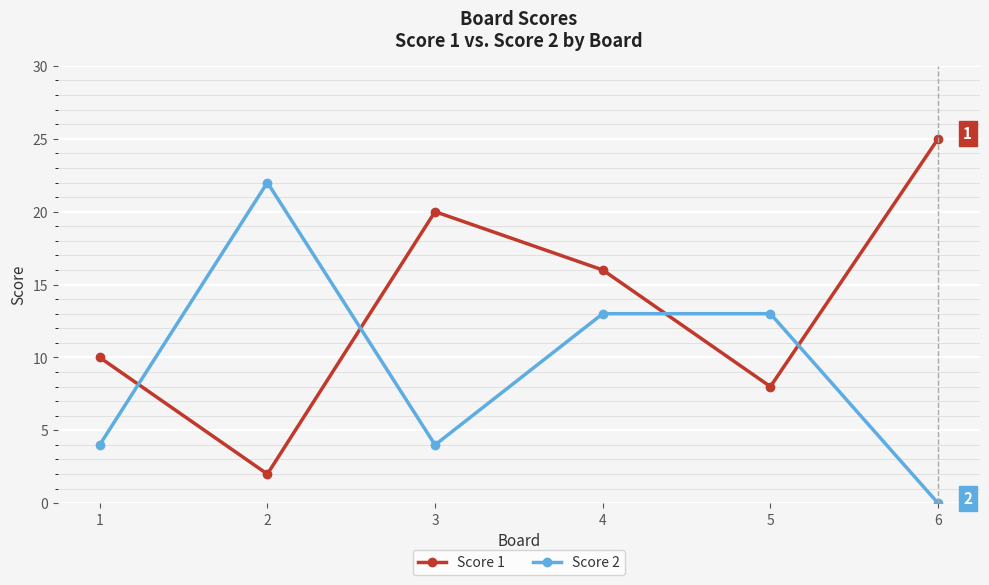

What is the total value across all series at 2?

24